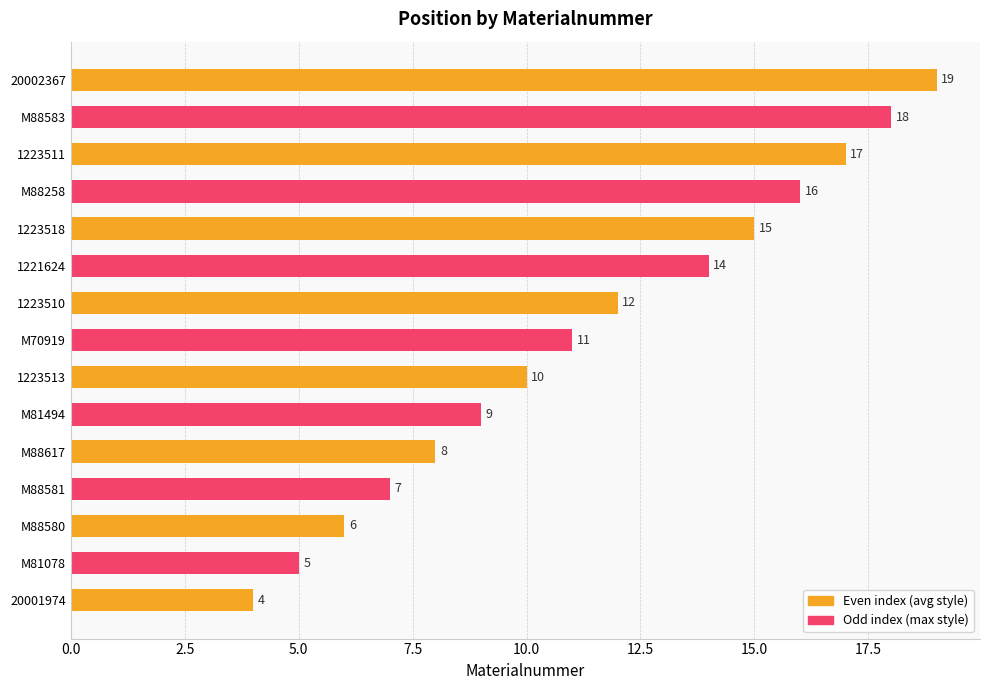

How many data points are less than 11?

7